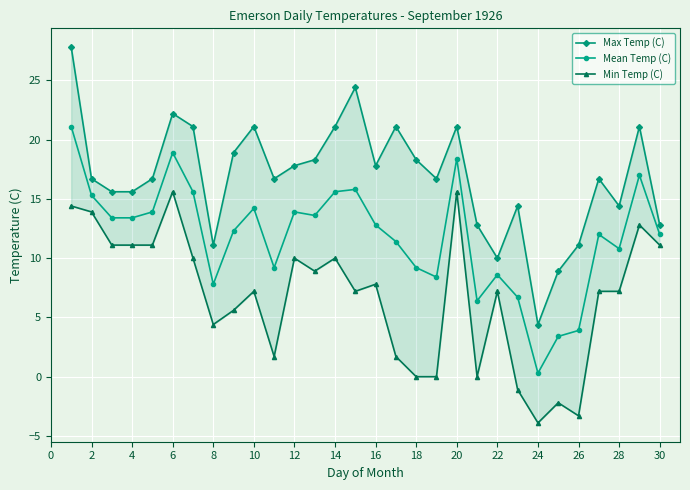

What is the sum of all Mean Temp (C) values?

355.3